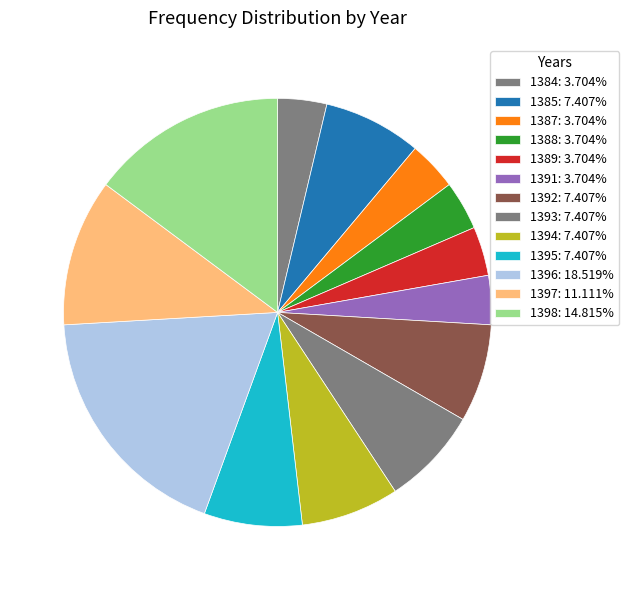

Count the number of slices in the pie.

13